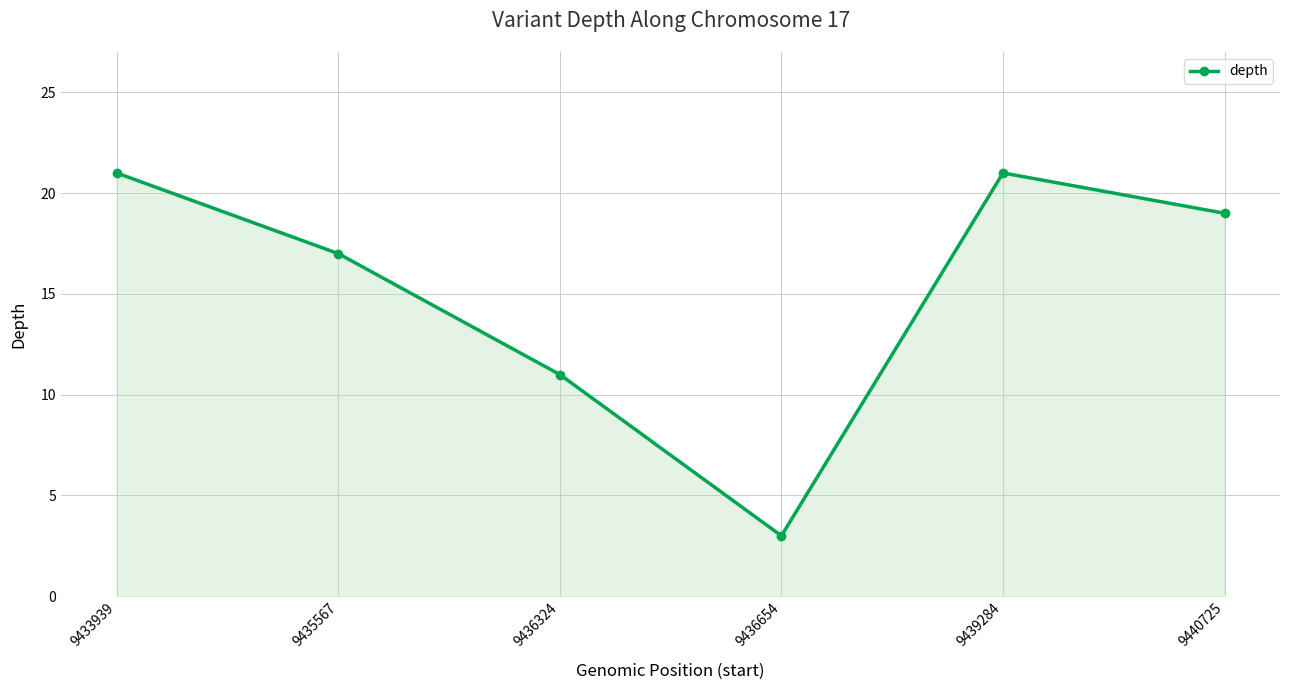

What is the sum of all values?

92